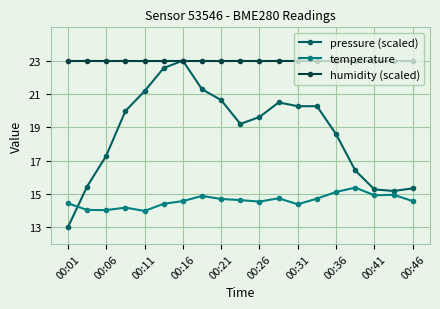

How many series are shown in this chart?

3